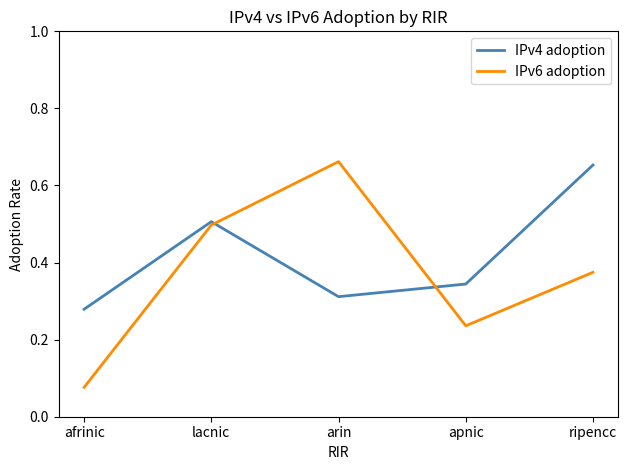

At which label does IPv6 adoption reach its peak?

arin